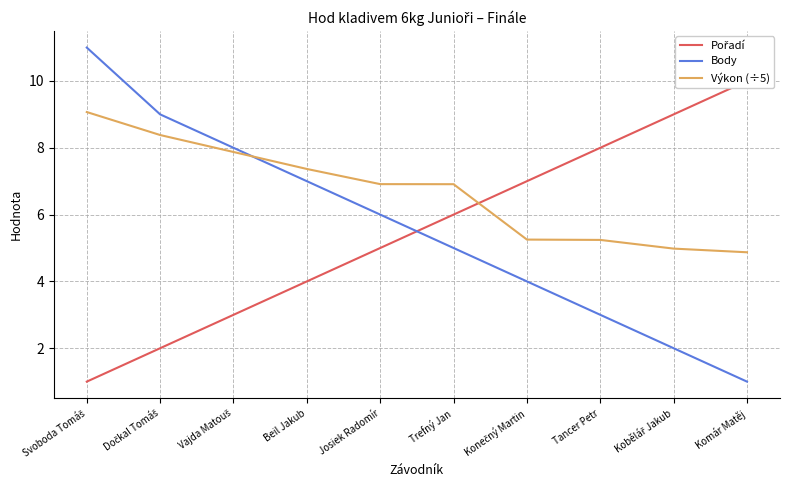

Reading left to right, transcribe all the data shown in this chart.

Pořadí: 1.0	2.0	3.0	4.0	5.0	6.0	7.0	8.0	9.0	10.0
Body: 11.0	9.0	8.0	7.0	6.0	5.0	4.0	3.0	2.0	1.0
Výkon (÷5): 9.1	8.4	7.9	7.4	6.9	6.9	5.3	5.2	5.0	4.9